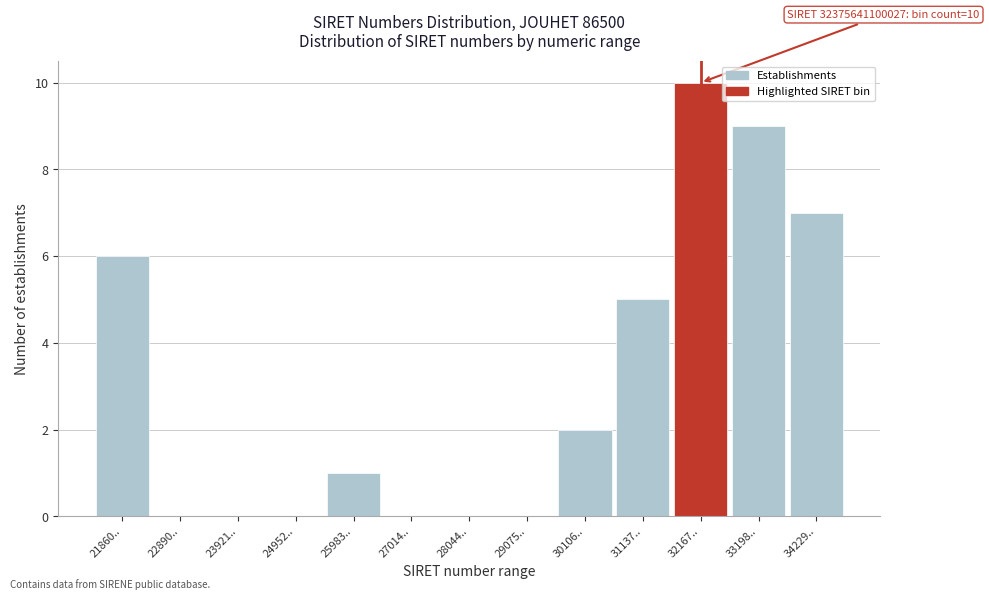

Reading left to right, extract all data points from this chart.

21860..=6	22890..=0	23921..=0	24952..=0	25983..=1	27014..=0	28044..=0	29075..=0	30106..=2	31137..=5	32167..=10	33198..=9	34229..=7